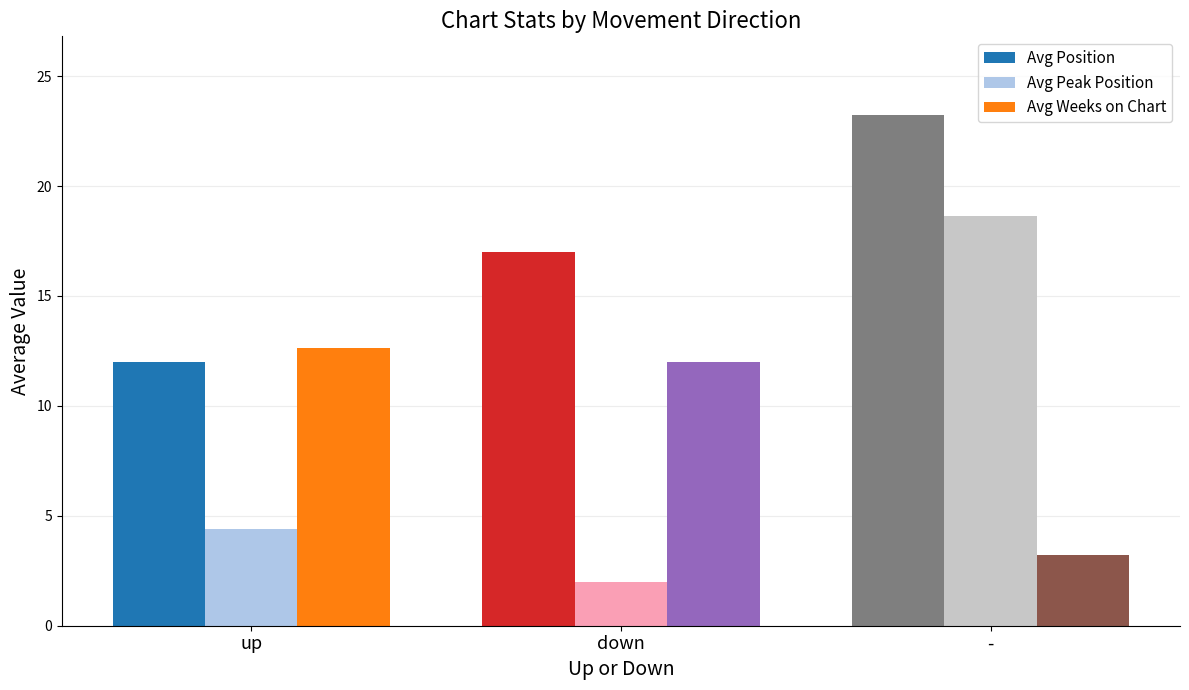

What is the average value of the Avg Position series?

17.4